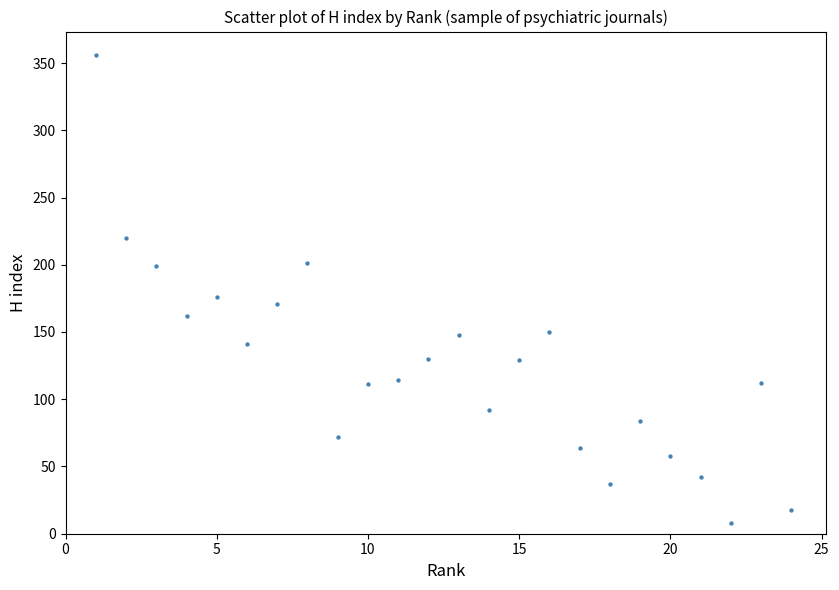

What is the range of Y values (max minus min)?

348